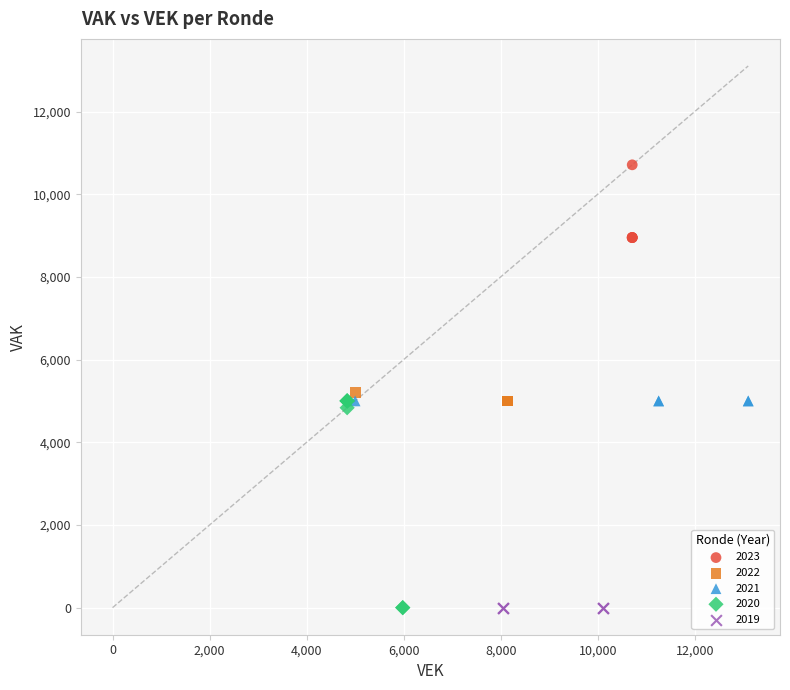

Which series contains the highest Y value?

2023